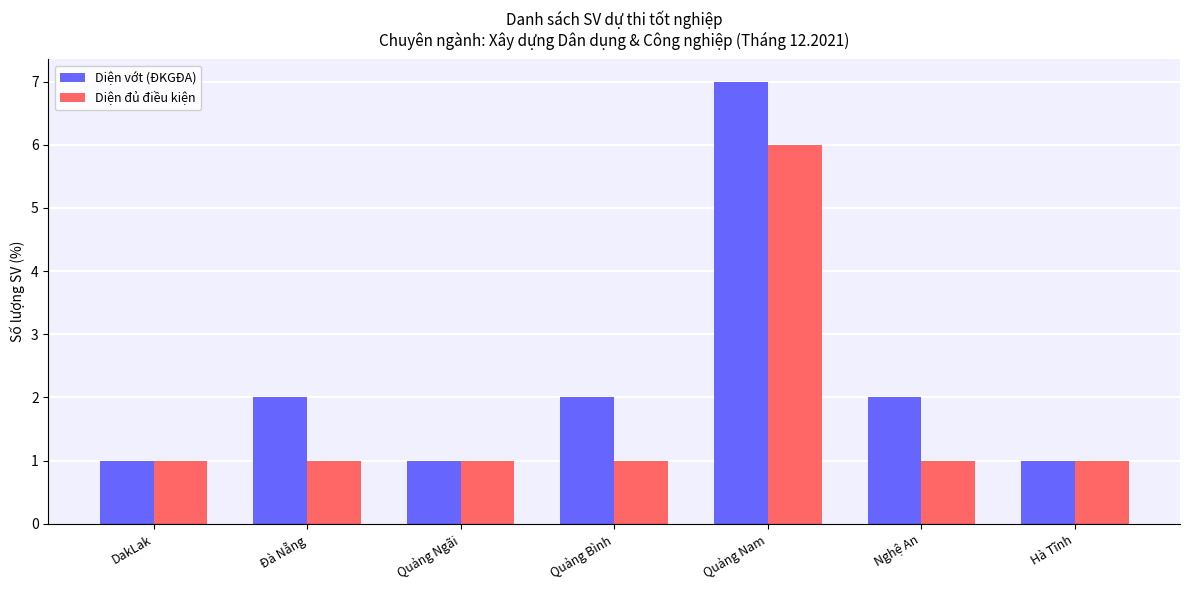

What is the minimum value for Diện vớt (ĐKGĐA)?

1